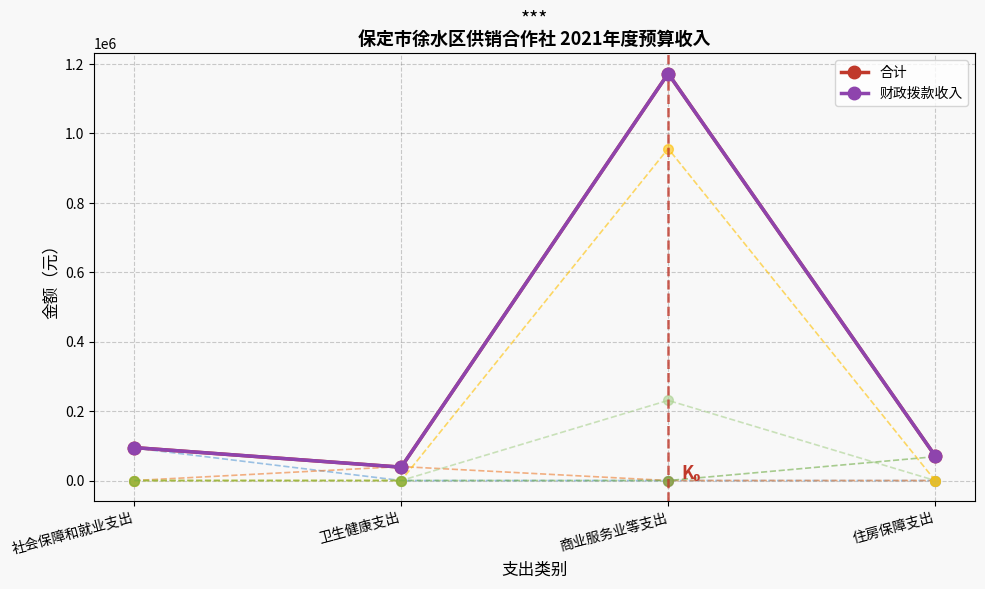

Between 住房保障支出 and 社会保障和就业支出, which is larger?

社会保障和就业支出